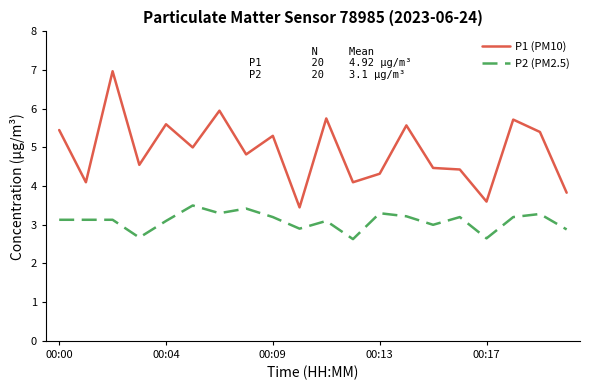

True or false: P2 (PM2.5) and P1 (PM10) cross at least once.

False